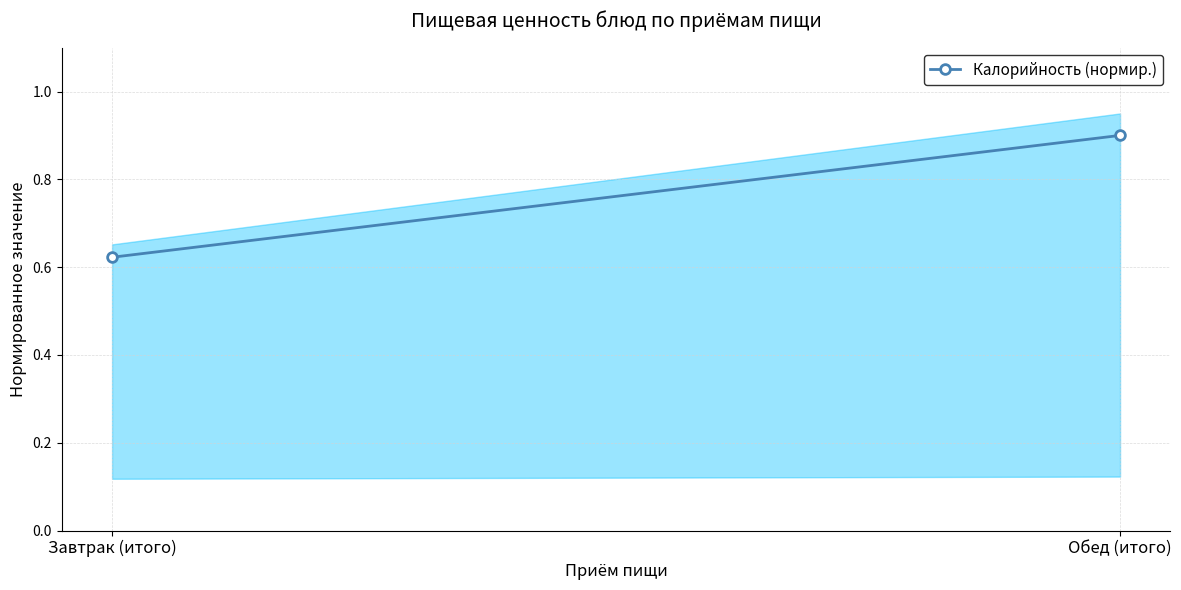

Count the values in the range 0 to 1.

2